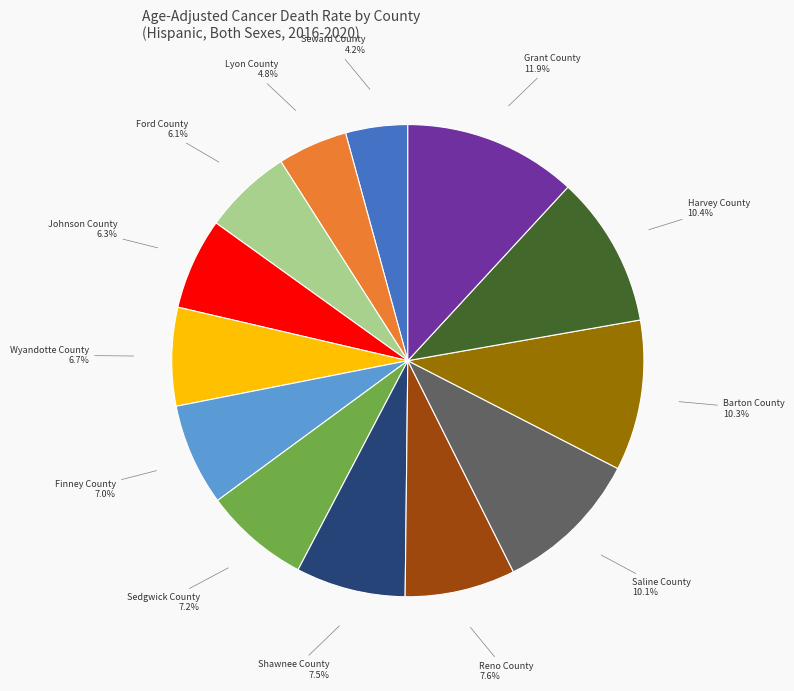

What is the ratio of the value at Ford County to the value at Reno County?

0.8